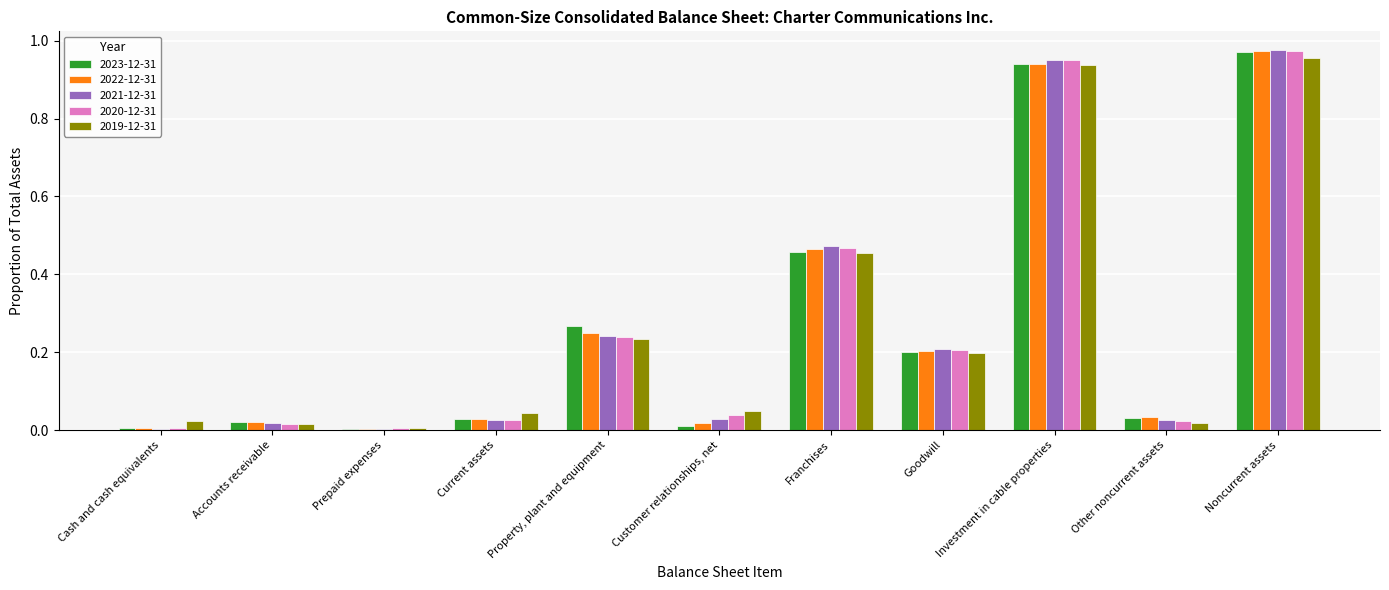

Is it true that 2023-12-31 equals 0.2 at Goodwill?

True